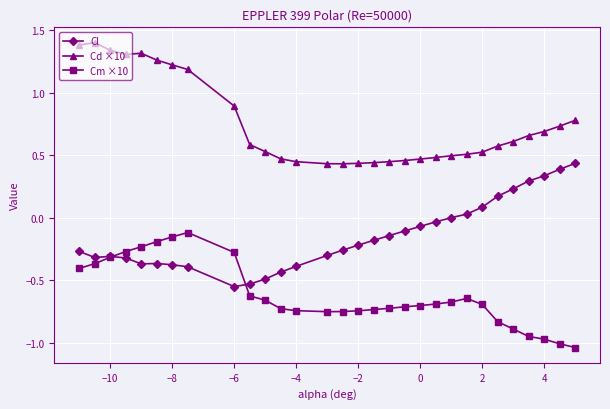

What is the highest value of the Cd ×10 series?

1.4